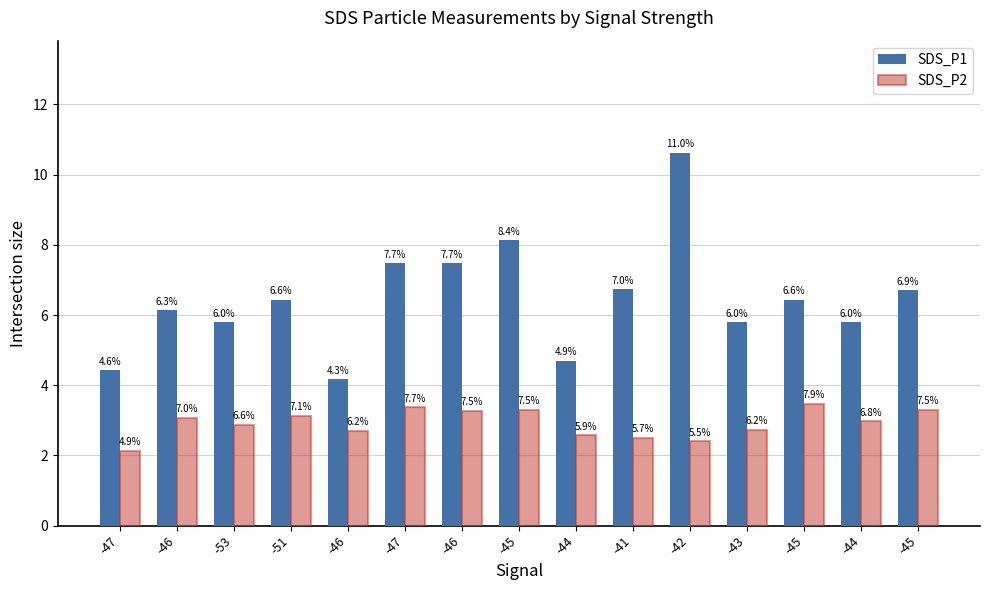

What is the value of the SDS_P2 bar at the 8th from the left?

3.3